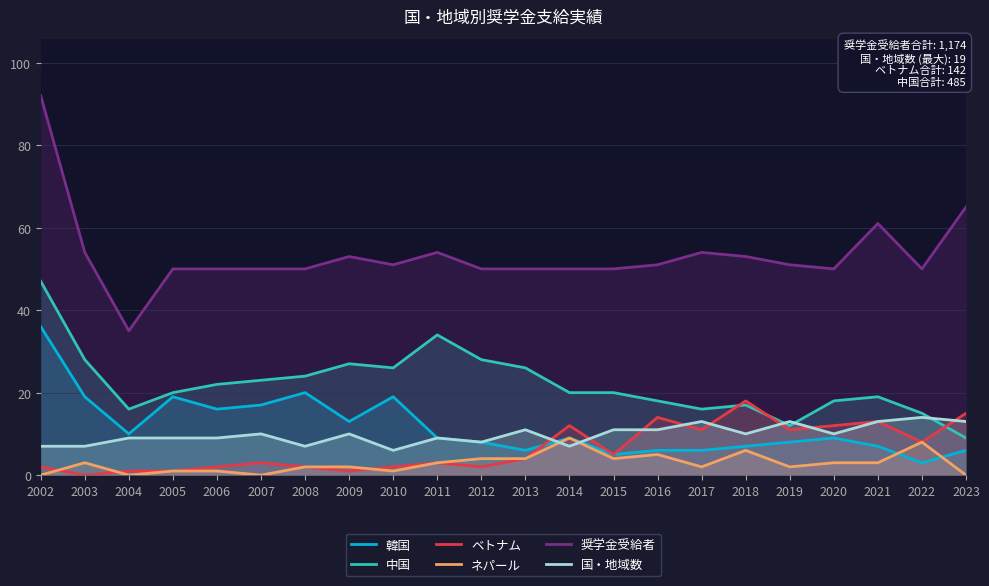

Reading left to right, extract all data points from this chart.

韓国: 2002=36	2003=19	2004=10	2005=19	2006=16	2007=17	2008=20	2009=13	2010=19	2011=9	2012=8	2013=6	2014=9	2015=5	2016=6	2017=6	2018=7	2019=8	2020=9	2021=7	2022=3	2023=6
中国: 2002=47	2003=28	2004=16	2005=20	2006=22	2007=23	2008=24	2009=27	2010=26	2011=34	2012=28	2013=26	2014=20	2015=20	2016=18	2017=16	2018=17	2019=12	2020=18	2021=19	2022=15	2023=9
ベトナム: 2002=2	2003=0	2004=1	2005=1	2006=2	2007=3	2008=2	2009=1	2010=2	2011=3	2012=2	2013=4	2014=12	2015=5	2016=14	2017=11	2018=18	2019=11	2020=12	2021=13	2022=8	2023=15
ネパール: 2002=0	2003=3	2004=0	2005=1	2006=1	2007=0	2008=2	2009=2	2010=1	2011=3	2012=4	2013=4	2014=9	2015=4	2016=5	2017=2	2018=6	2019=2	2020=3	2021=3	2022=8	2023=0
奨学金受給者: 2002=92	2003=54	2004=35	2005=50	2006=50	2007=50	2008=50	2009=53	2010=51	2011=54	2012=50	2013=50	2014=50	2015=50	2016=51	2017=54	2018=53	2019=51	2020=50	2021=61	2022=50	2023=65
国・地域数: 2002=7	2003=7	2004=9	2005=9	2006=9	2007=10	2008=7	2009=10	2010=6	2011=9	2012=8	2013=11	2014=7	2015=11	2016=11	2017=13	2018=10	2019=13	2020=10	2021=13	2022=14	2023=13